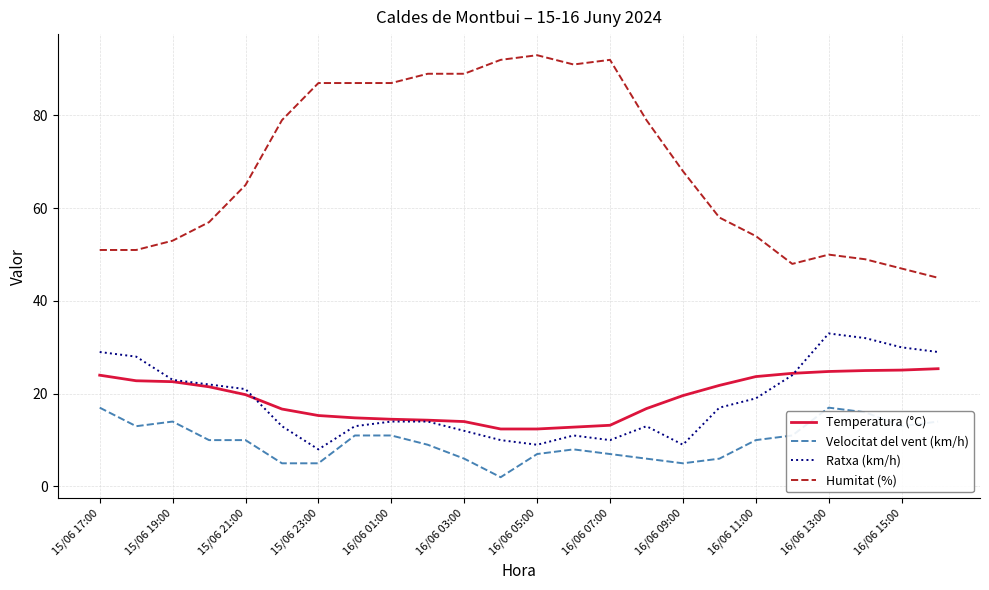

At how many categories does at least one series exceed 36?

24